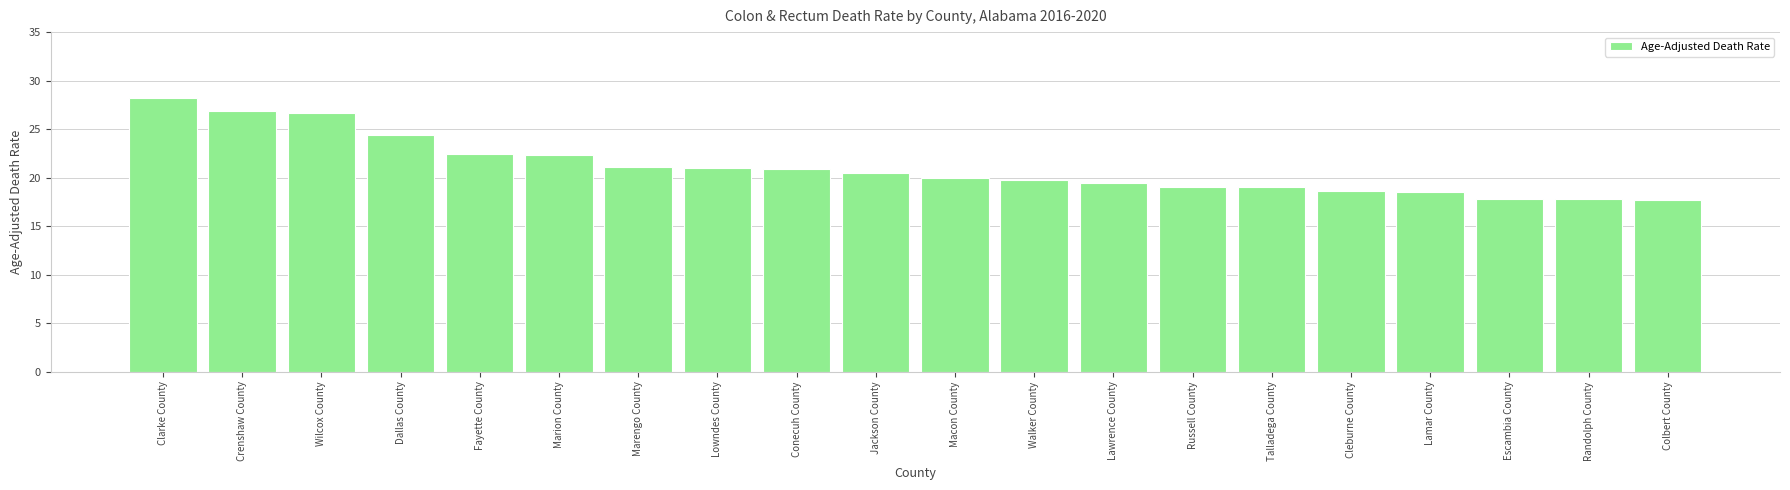

Which label corresponds to the largest value in the chart?

Clarke County